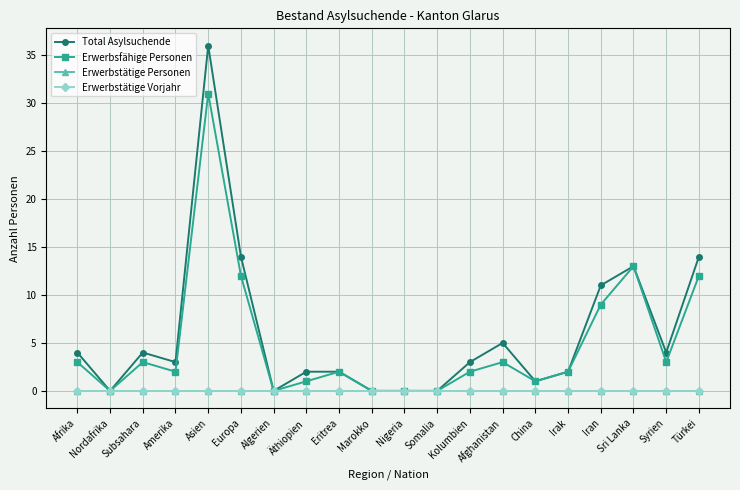

Reading left to right, transcribe all the data shown in this chart.

Total Asylsuchende: Afrika=4	Nordafrika=0	Subsahara=4	Amerika=3	Asien=36	Europa=14	Algerien=0	Äthiopien=2	Eritrea=2	Marokko=0	Nigeria=0	Somalia=0	Kolumbien=3	Afghanistan=5	China=1	Irak=2	Iran=11	Sri Lanka=13	Syrien=4	Türkei=14
Erwerbsfähige Personen: Afrika=3	Nordafrika=0	Subsahara=3	Amerika=2	Asien=31	Europa=12	Algerien=0	Äthiopien=1	Eritrea=2	Marokko=0	Nigeria=0	Somalia=0	Kolumbien=2	Afghanistan=3	China=1	Irak=2	Iran=9	Sri Lanka=13	Syrien=3	Türkei=12
Erwerbstätige Personen: Afrika=0	Nordafrika=0	Subsahara=0	Amerika=0	Asien=0	Europa=0	Algerien=0	Äthiopien=0	Eritrea=0	Marokko=0	Nigeria=0	Somalia=0	Kolumbien=0	Afghanistan=0	China=0	Irak=0	Iran=0	Sri Lanka=0	Syrien=0	Türkei=0
Erwerbstätige Vorjahr: Afrika=0	Nordafrika=0	Subsahara=0	Amerika=0	Asien=0	Europa=0	Algerien=0	Äthiopien=0	Eritrea=0	Marokko=0	Nigeria=0	Somalia=0	Kolumbien=0	Afghanistan=0	China=0	Irak=0	Iran=0	Sri Lanka=0	Syrien=0	Türkei=0